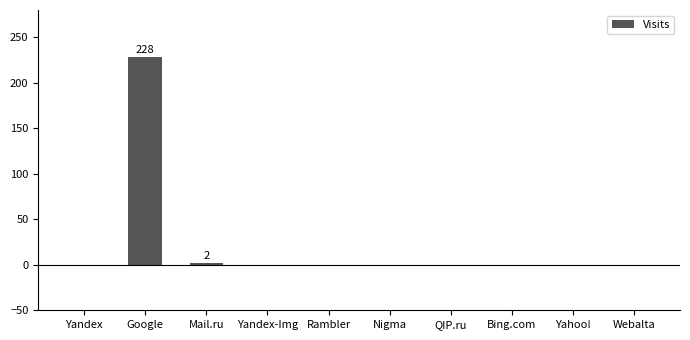

What is the sum of the values at Nigma and Mail.ru?

2